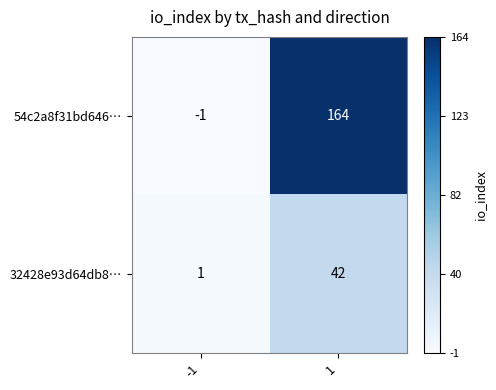

How many data points in 54c2a8f31bd646… are less than 164?

1